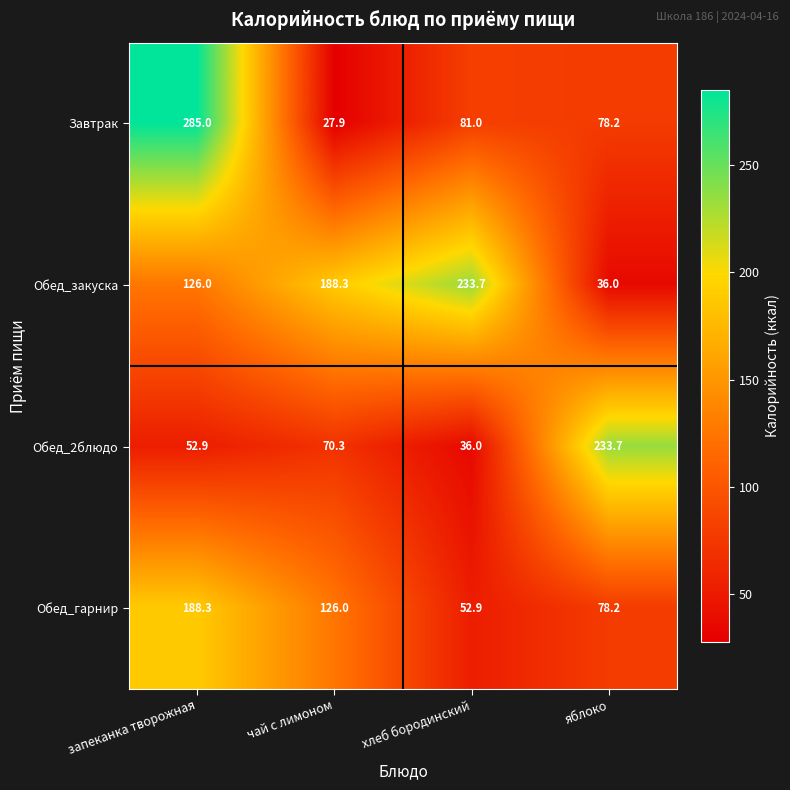

What is the difference between the maximum and minimum values in the Завтрак series?

257.1